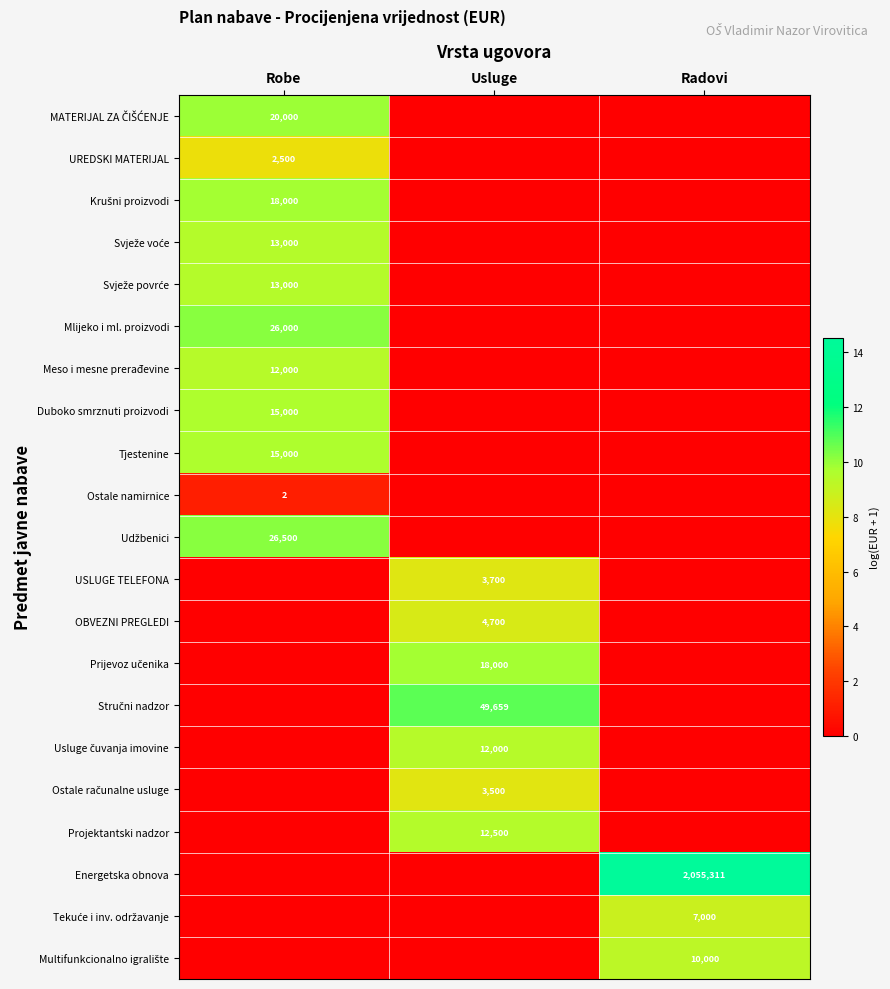

True or false: Meso i mesne prerađevine has a value of 8334 at Robe.

False